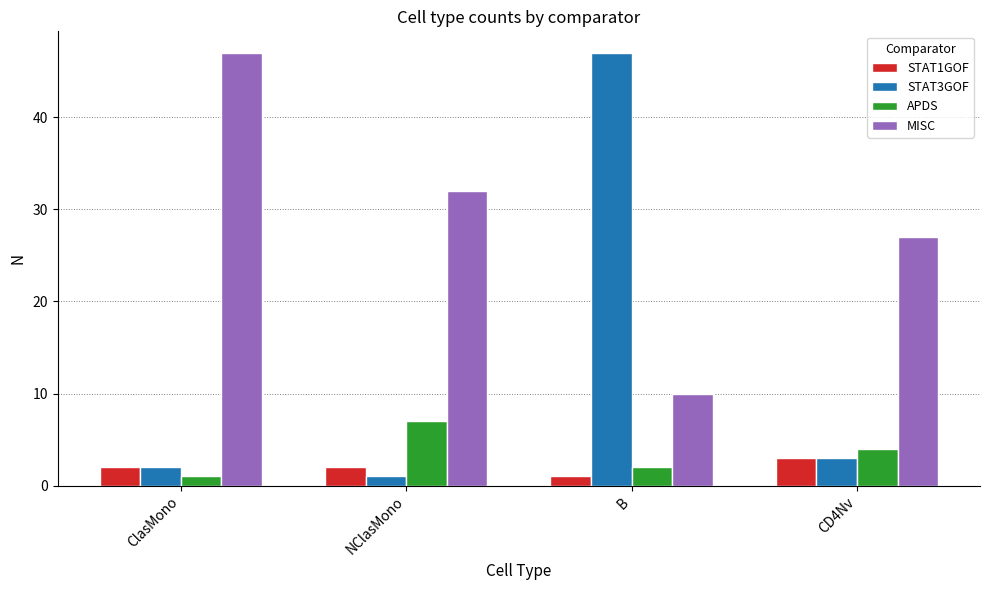

What is the highest value of the MISC series?

47